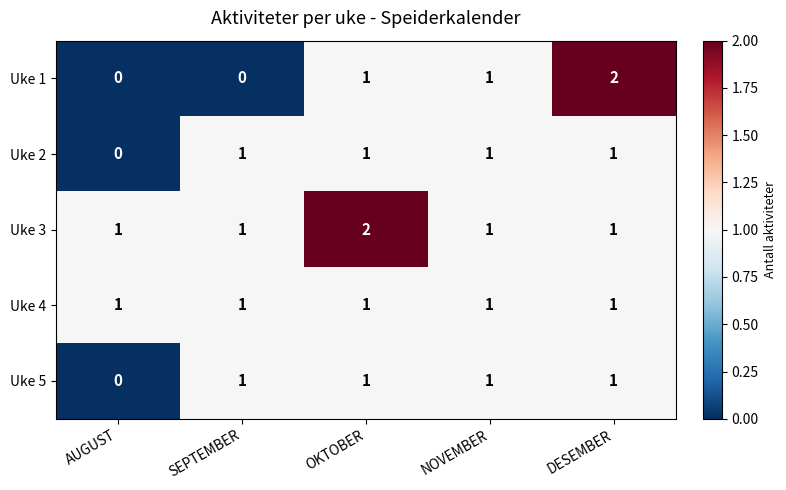

Reading left to right, what are all the values shown in this chart?

Uke 1: 0	0	1	1	2
Uke 2: 0	1	1	1	1
Uke 3: 1	1	2	1	1
Uke 4: 1	1	1	1	1
Uke 5: 0	1	1	1	1